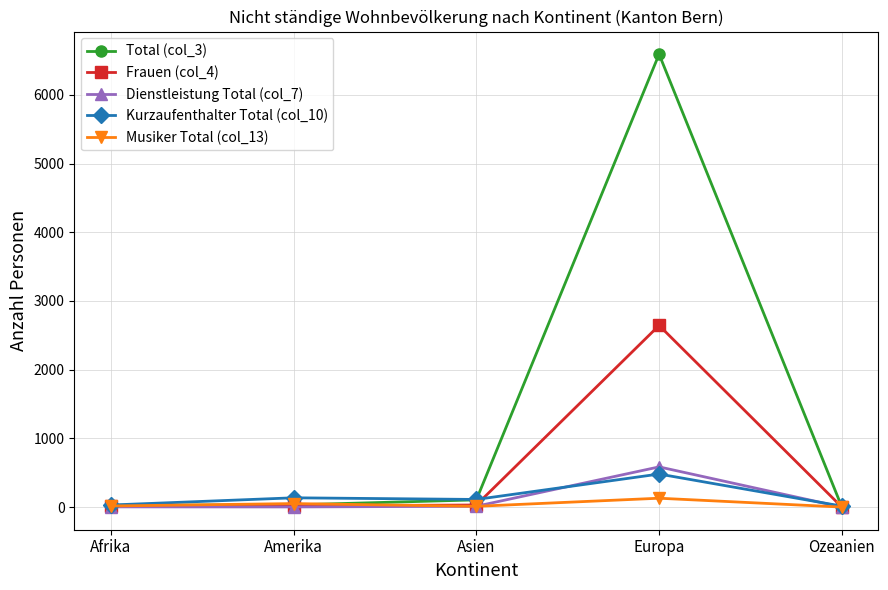

The Kurzaufenthalter Total (col_10) series shows 481 at Europa. True or false?

True